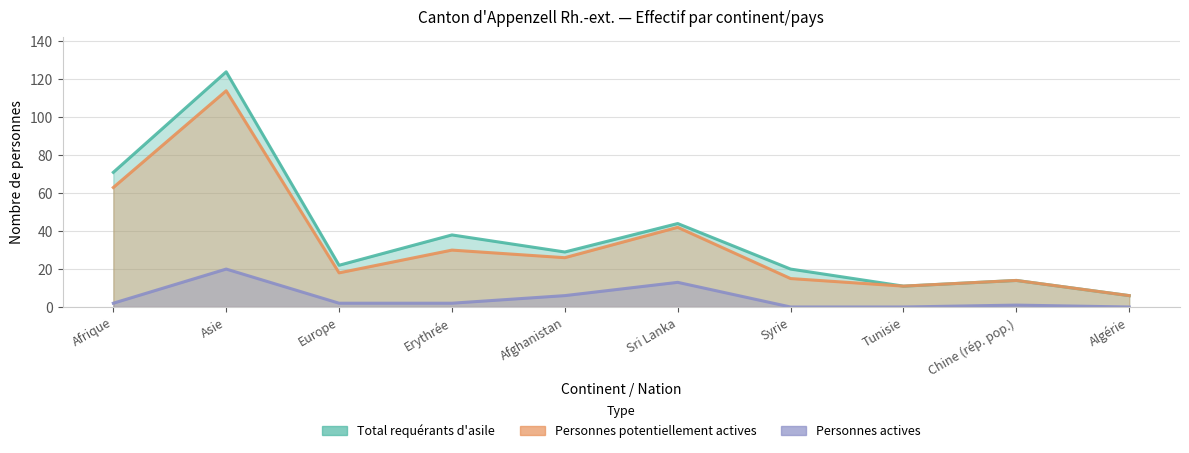

Where is the first local maximum for Total requérants d'asile?

Asie